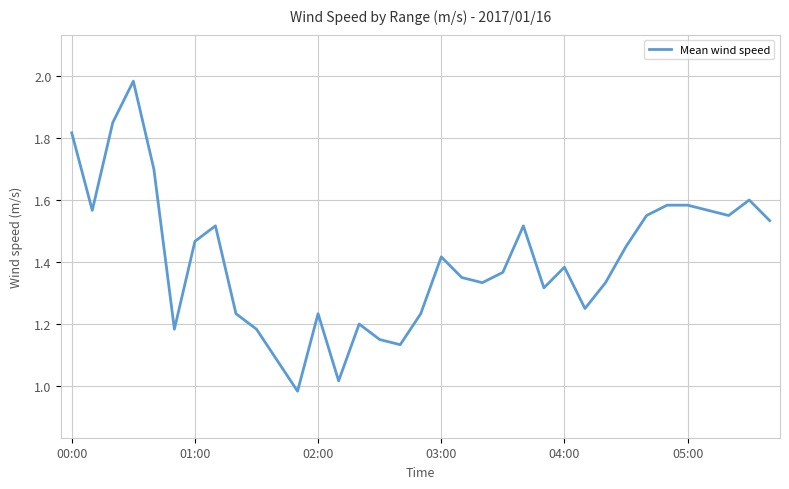

Where does the data first go above 1?

00:00